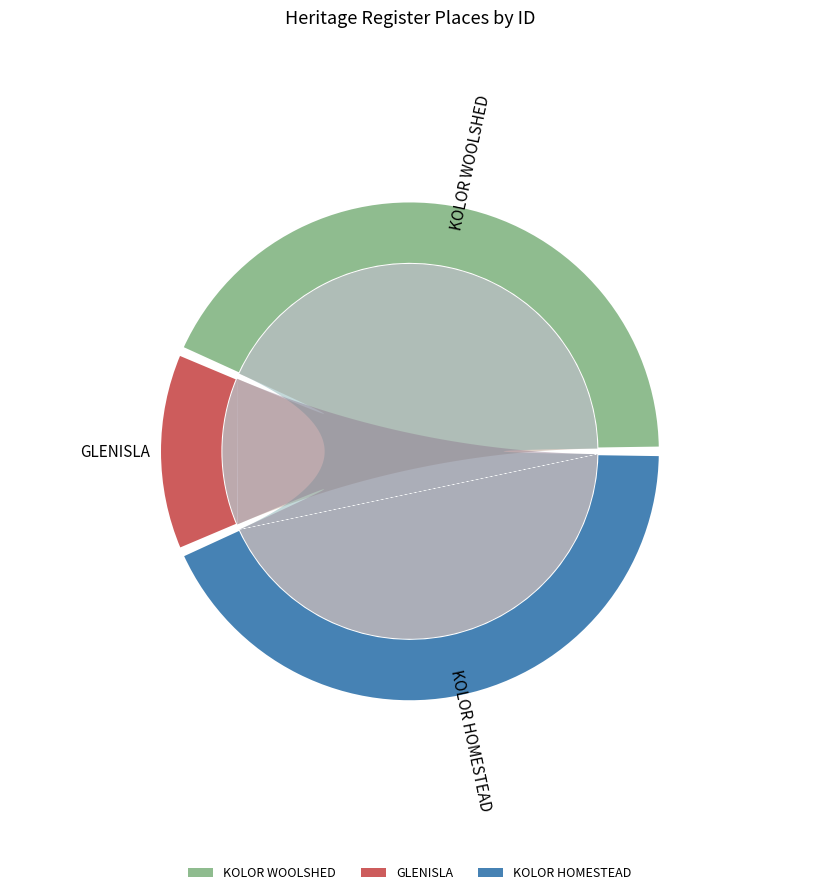

To the nearest percent, what is the combined percentage of KOLOR HOMESTEAD and GLENISLA?

57%